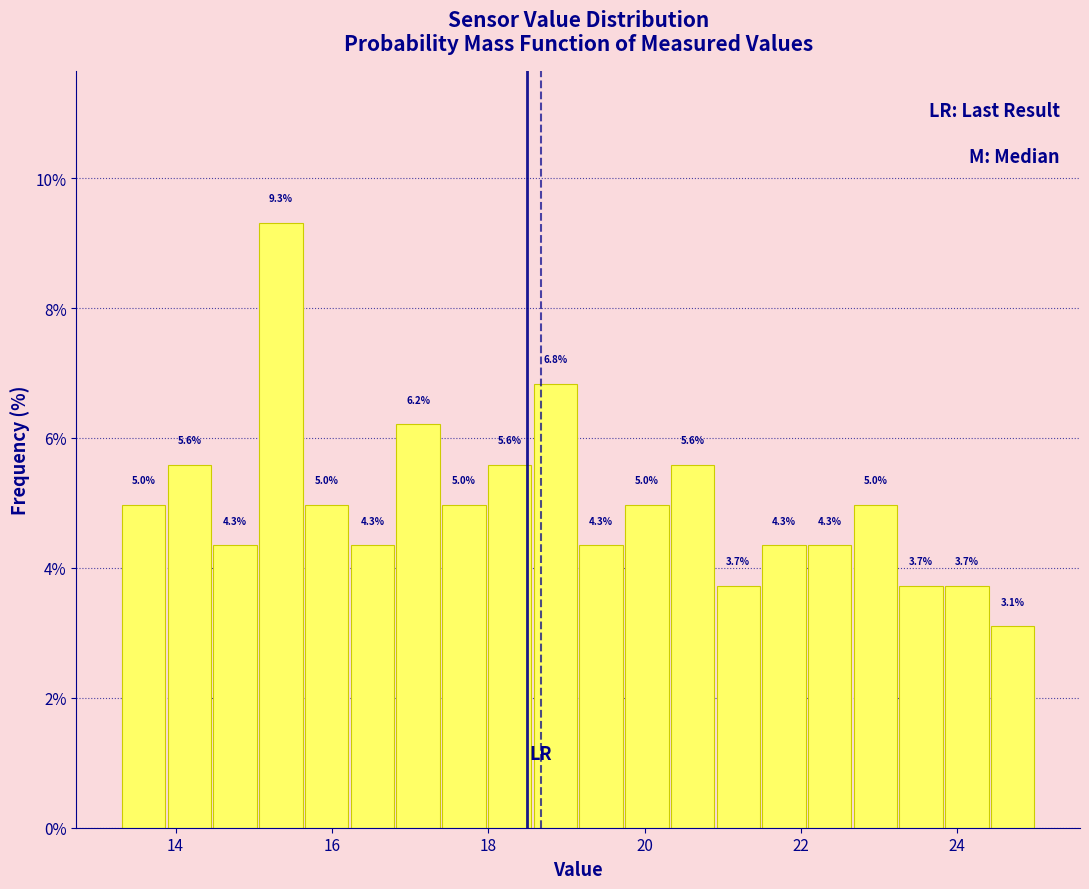

Read against the x-axis, roughly where is the centre of the tallest bar?

15.4